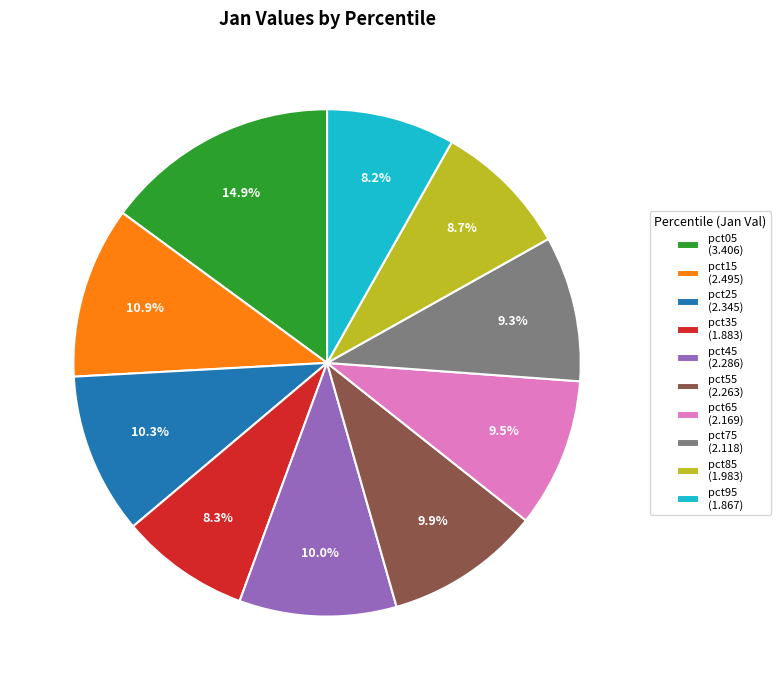

To the nearest percent, what portion does pct45 represent?

10%